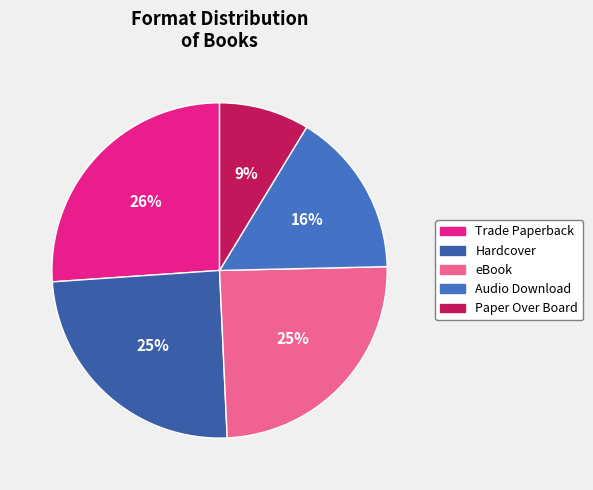

To the nearest percent, what percentage of the pie is Paper Over Board?

9%